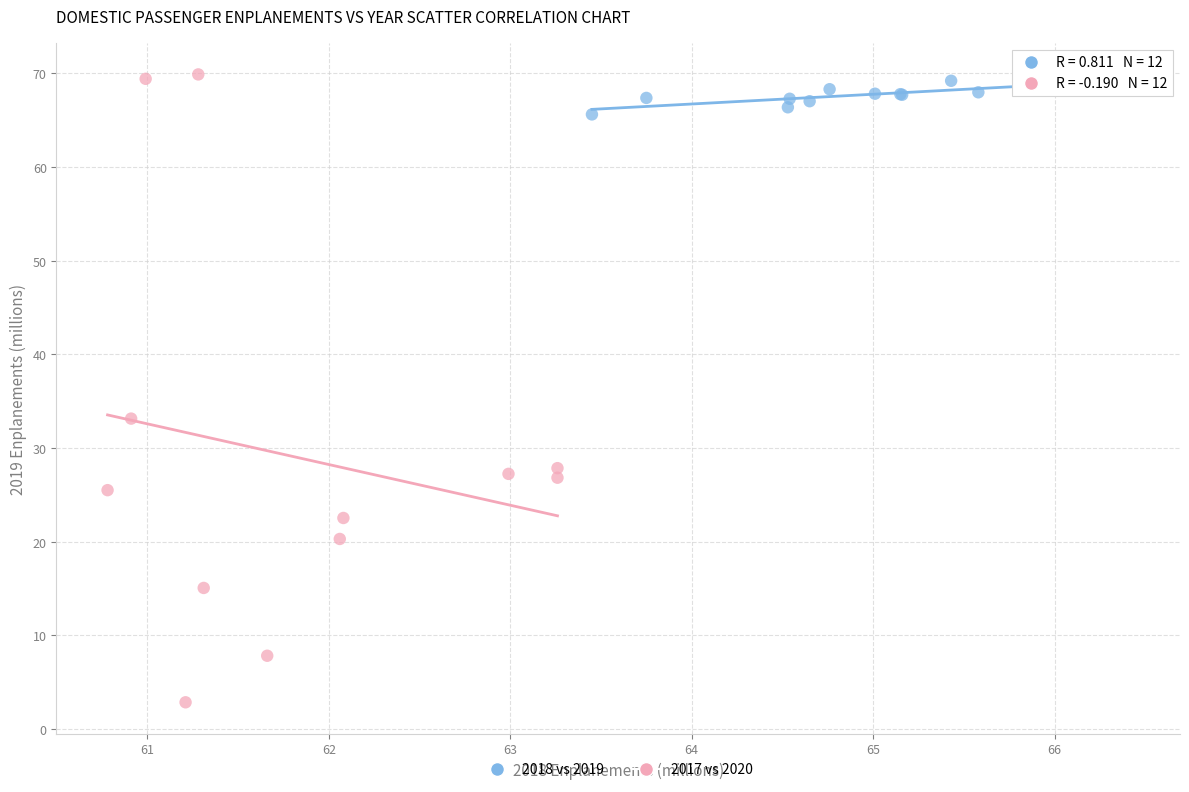

What are all the series names shown in the legend?

2018 vs 2019, 2017 vs 2020